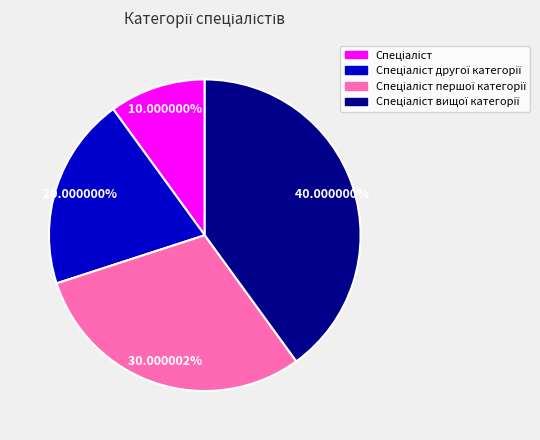

Is there a majority slice in this chart?

No